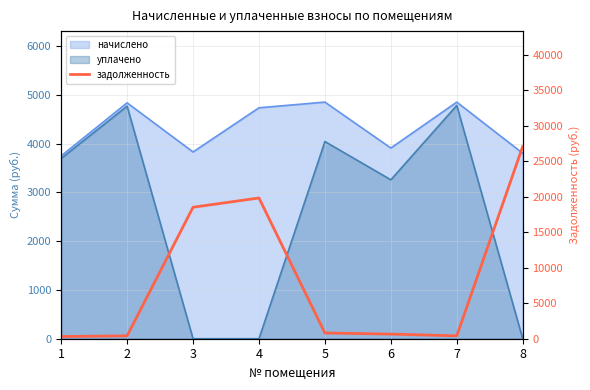

What is the greatest value displayed?

27064.5